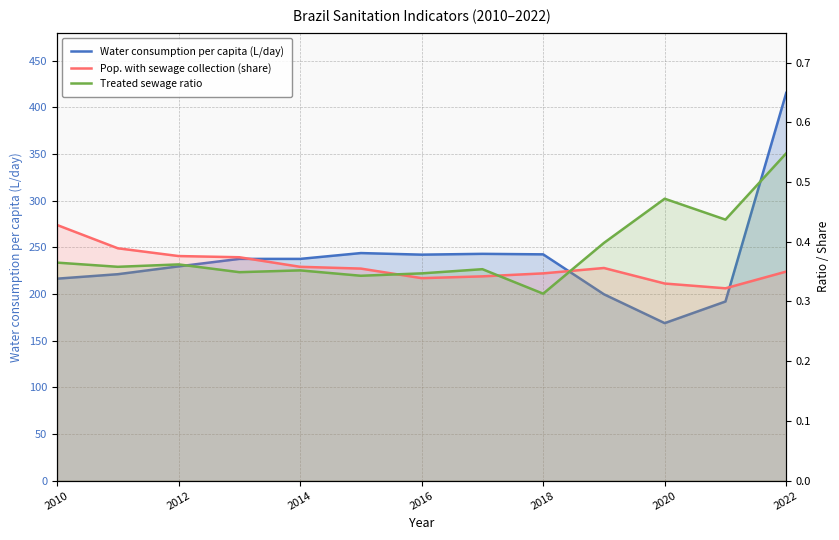

How many times do Treated sewage ratio and Pop. with sewage collection (share) cross each other?

3